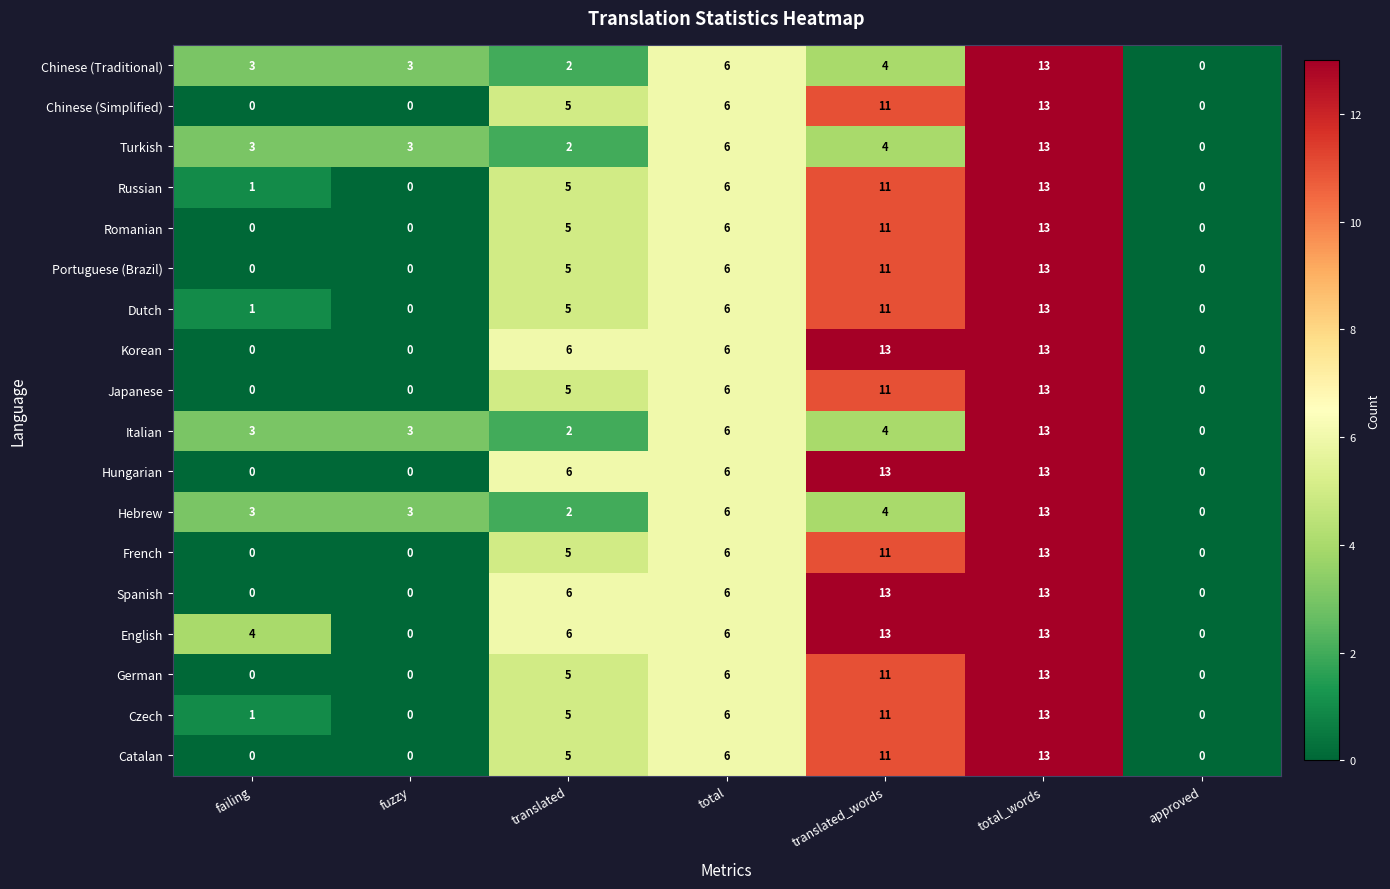

At which label is Russian closest to 6?

total